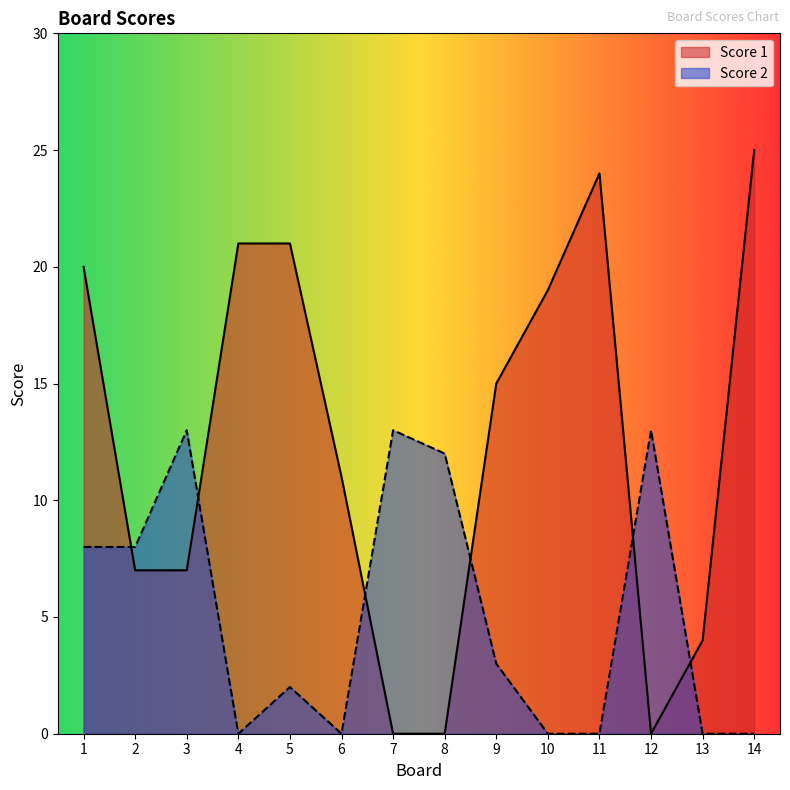

Reading left to right, extract all data points from this chart.

Score 1: 1=20	2=7	3=7	4=21	5=21	6=11	7=0	8=0	9=15	10=19	11=24	12=0	13=4	14=25
Score 2: 1=8	2=8	3=13	4=0	5=2	6=0	7=13	8=12	9=3	10=0	11=0	12=13	13=0	14=0